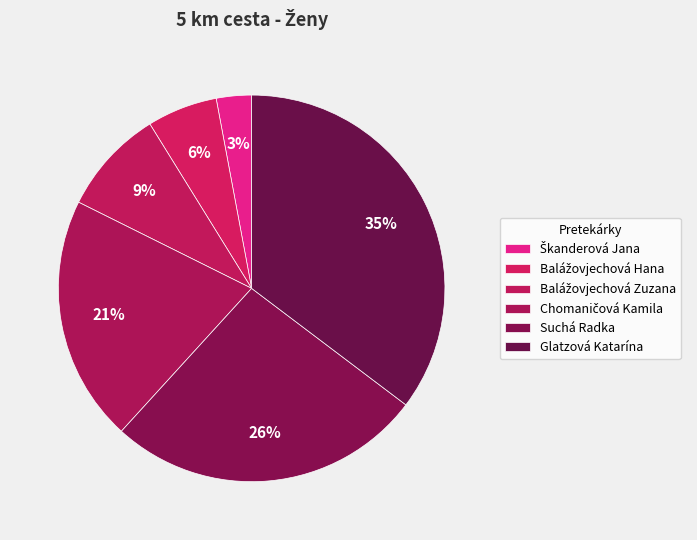

Count the number of slices in the pie.

6